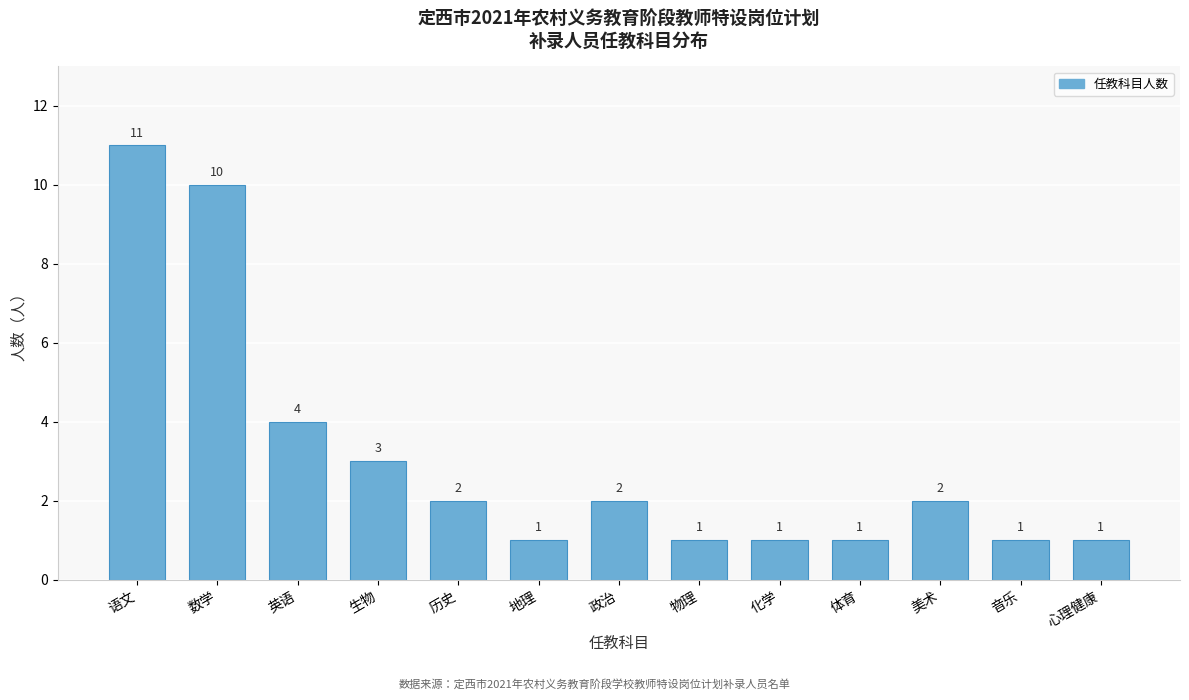

Reading left to right, extract all data points from this chart.

语文=11	数学=10	英语=4	生物=3	历史=2	地理=1	政治=2	物理=1	化学=1	体育=1	美术=2	音乐=1	心理健康=1